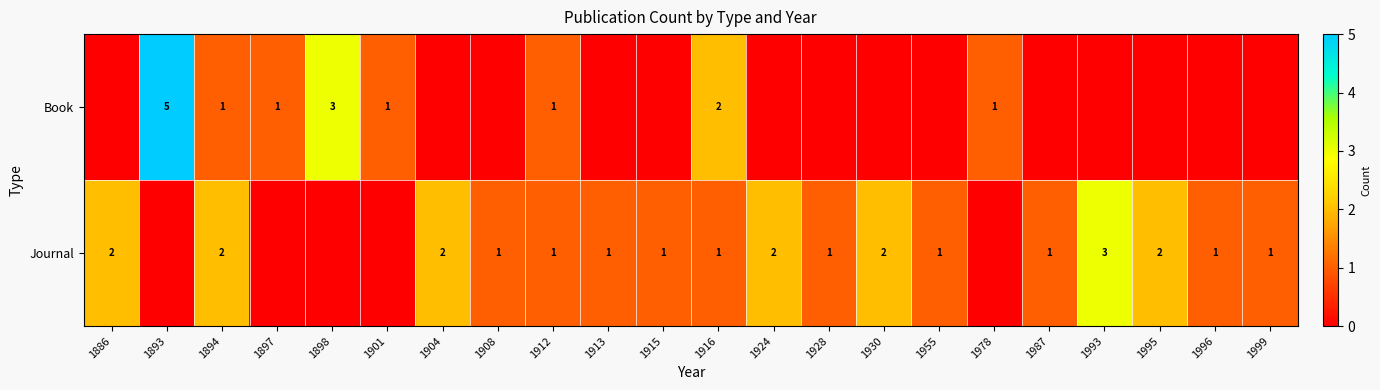

The Book series shows 1 at 1912. True or false?

True